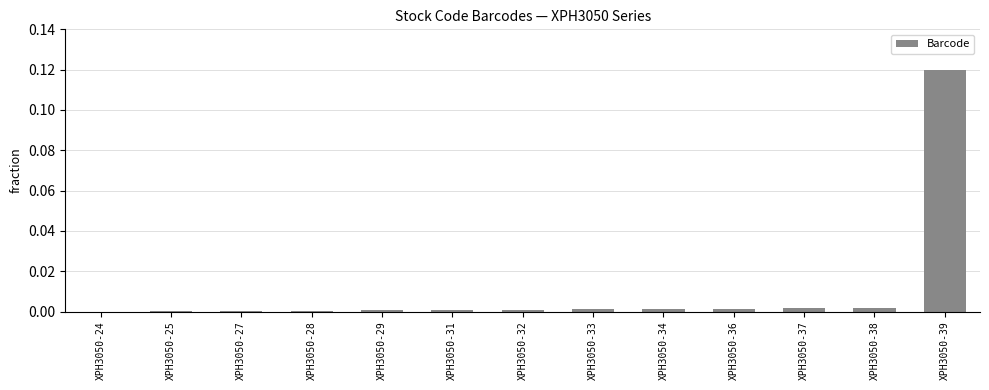

At which category does the chart reach its peak across all series?

XPH3050-39